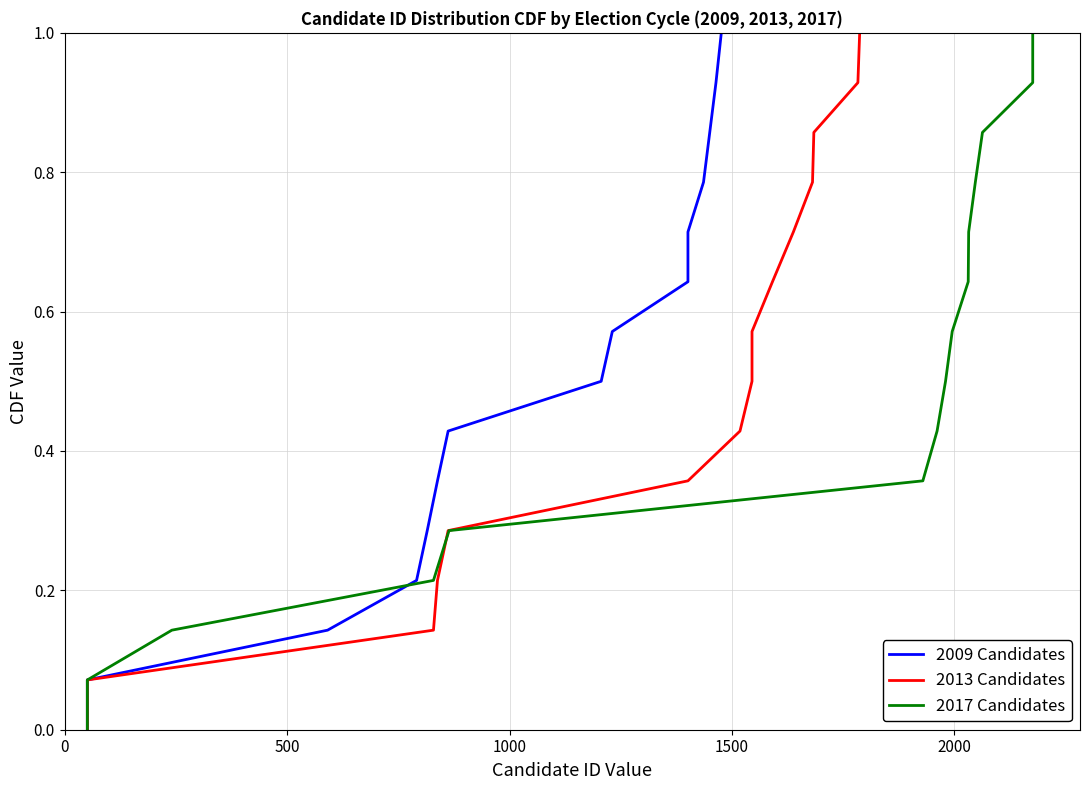

What is the label of the 4th point from the left?

1500